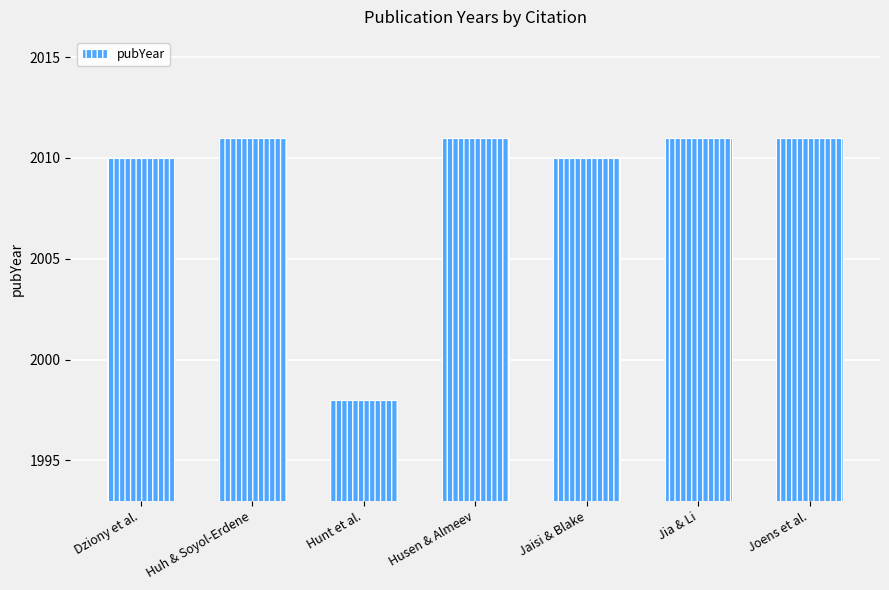

What is the approximate value at Huh & Soyol-Erdene?

2011